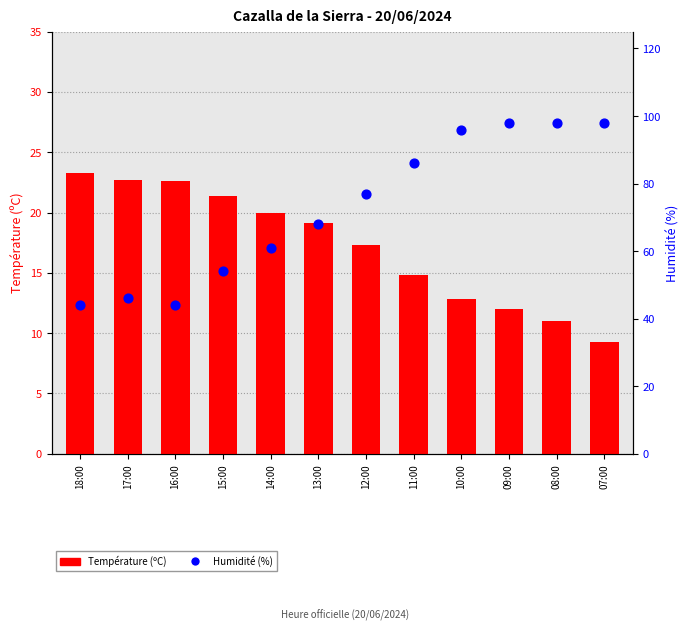

Which series has the largest total across all categories?

Humidité (%)